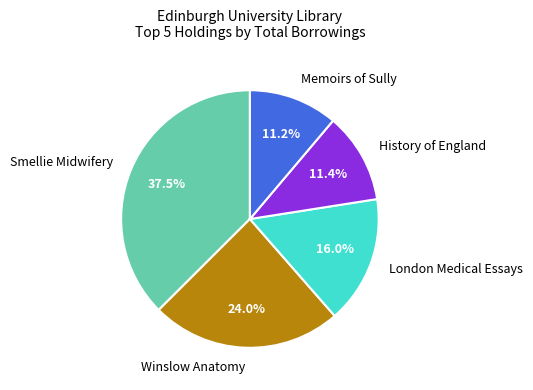

Combined, what portion of the pie is London Medical Essays and Memoirs of Sully?

27.2%